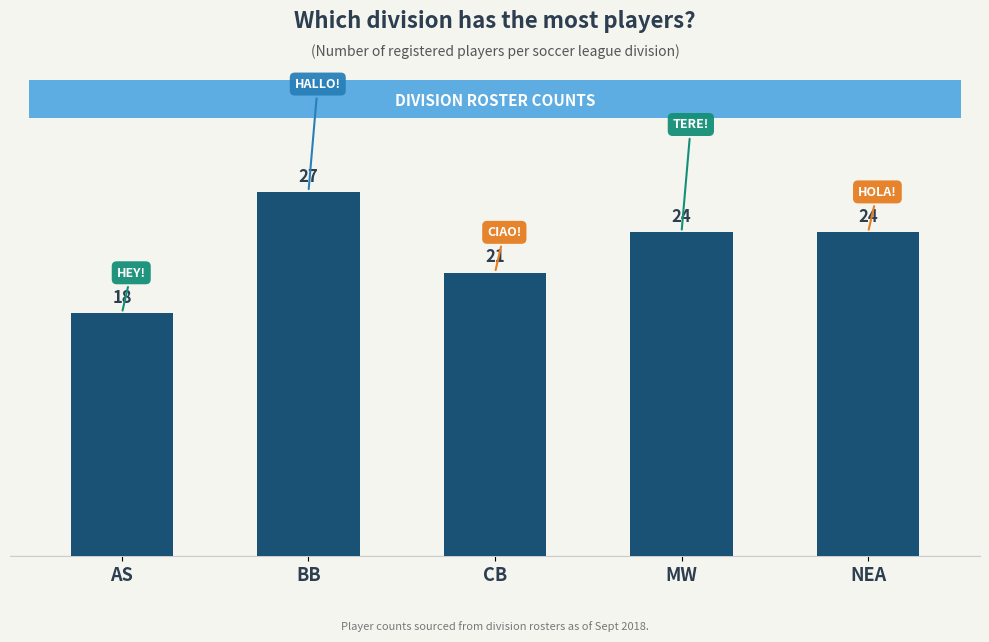

True or false: the data shows 28 at CB.

False